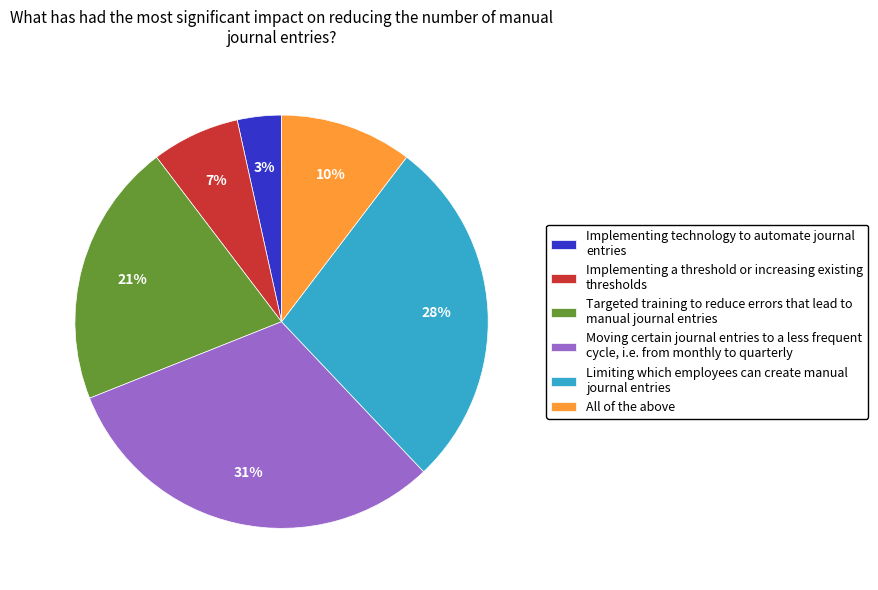

Do Targeted training to reduce errors that lead to manual journal entries and Limiting which employees can create manual journal entries together represent more than half of the pie?

No